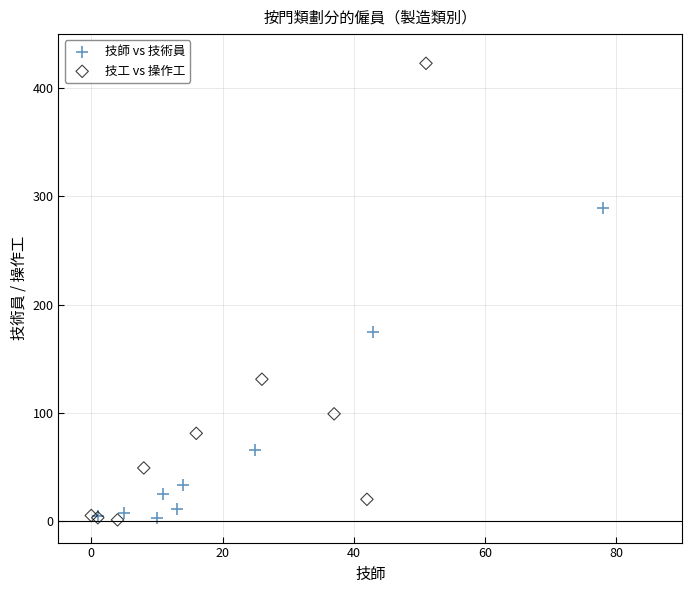

What are all the series names shown in the legend?

技師 vs 技術員, 技工 vs 操作工